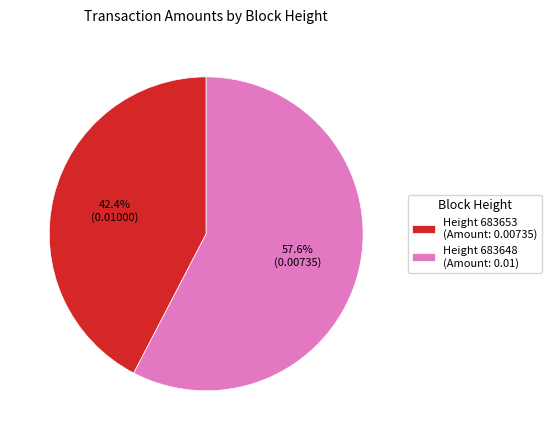

How many slices are in this pie chart?

2